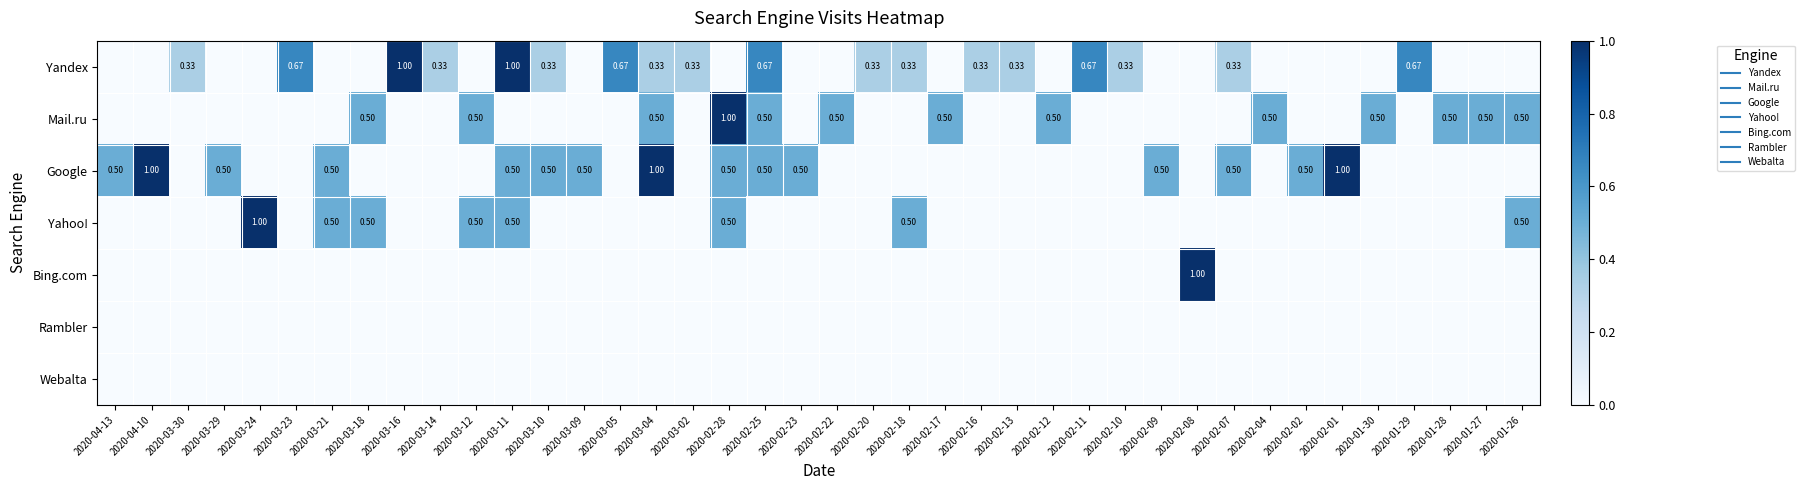

Count the number of categories in the chart.

40